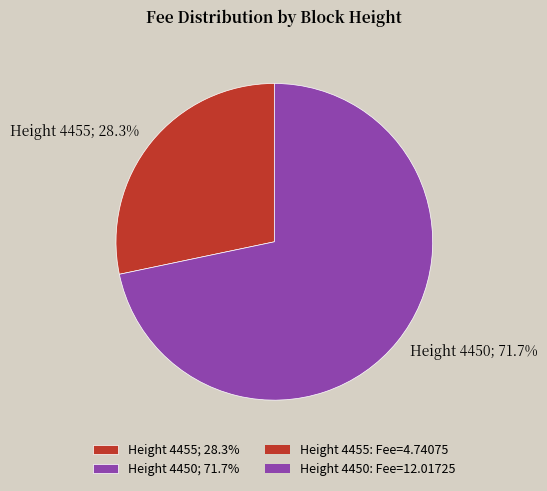

Approximately how many times larger is the value at Height 4455; 28.3% compared to Height 4450; 71.7%?

0.4